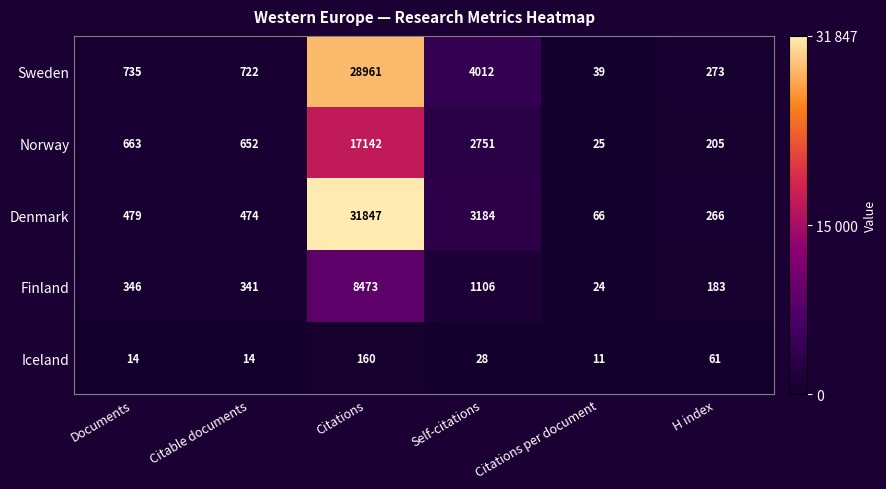

What is the difference between the maximum and minimum values in the Sweden series?

28922